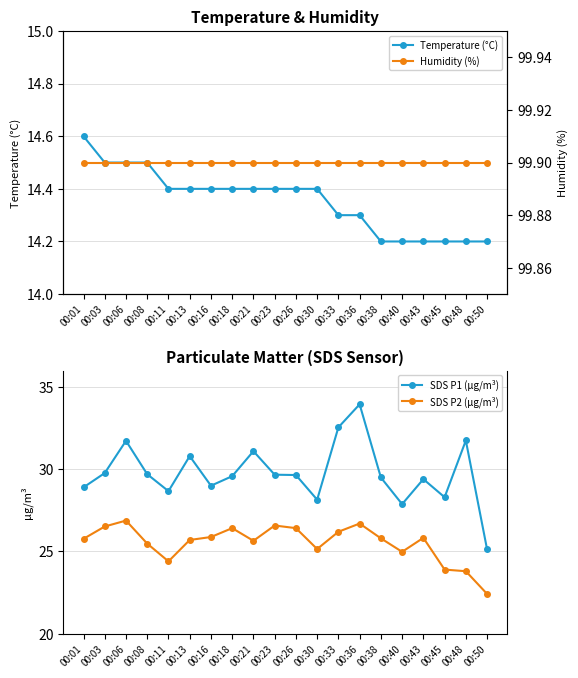

What is the difference between the highest and lowest values at 00:06?

85.4